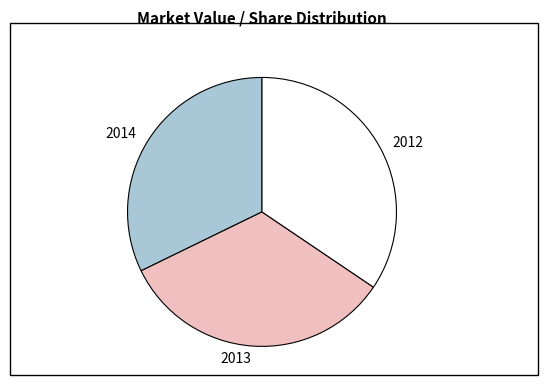

What is the largest slice in the pie chart?

2012